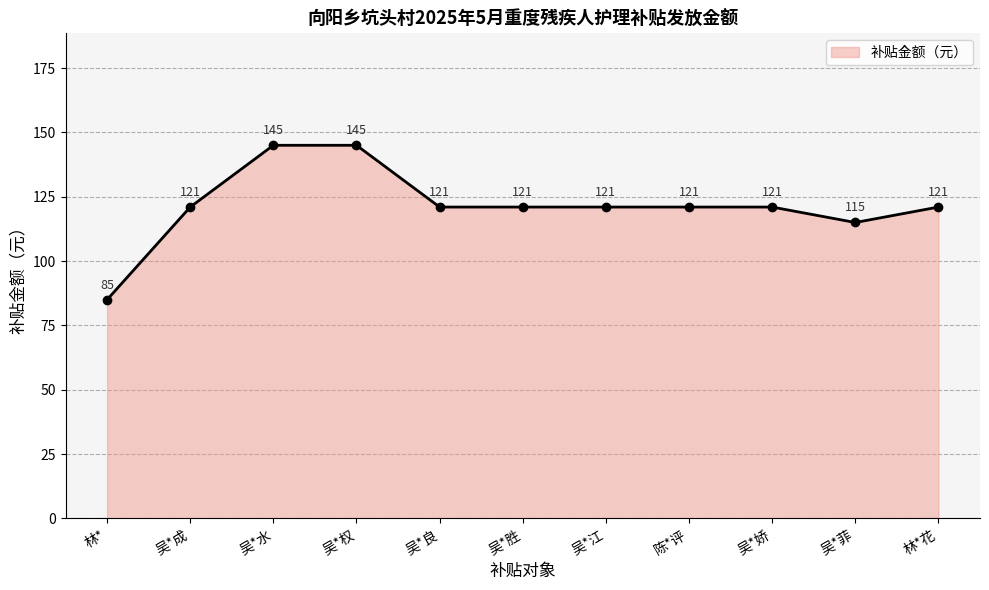

True or false: there are more than 2 points higher than both neighbors.

False